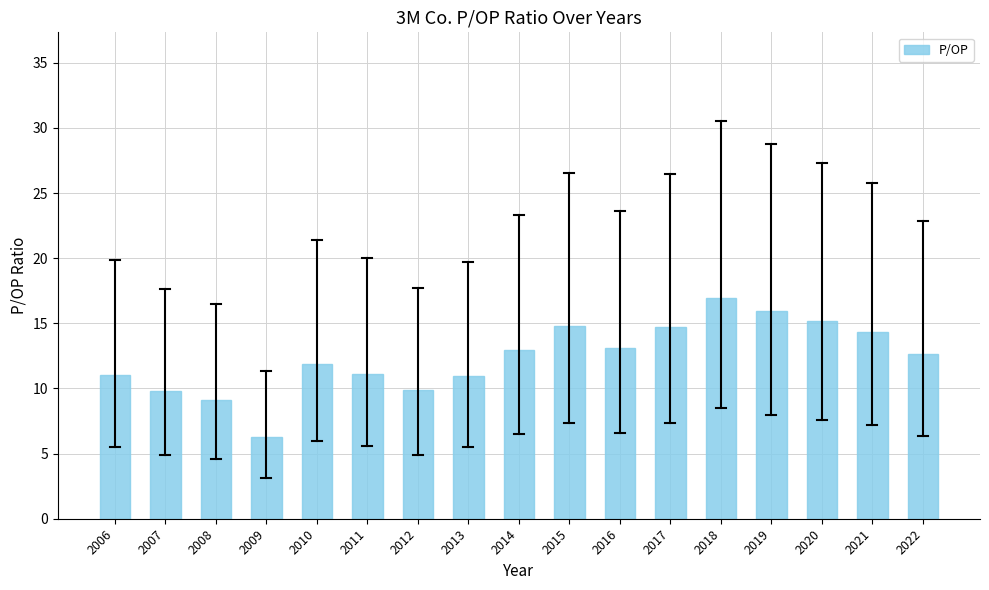

What is the difference between the maximum and minimum values?

10.7